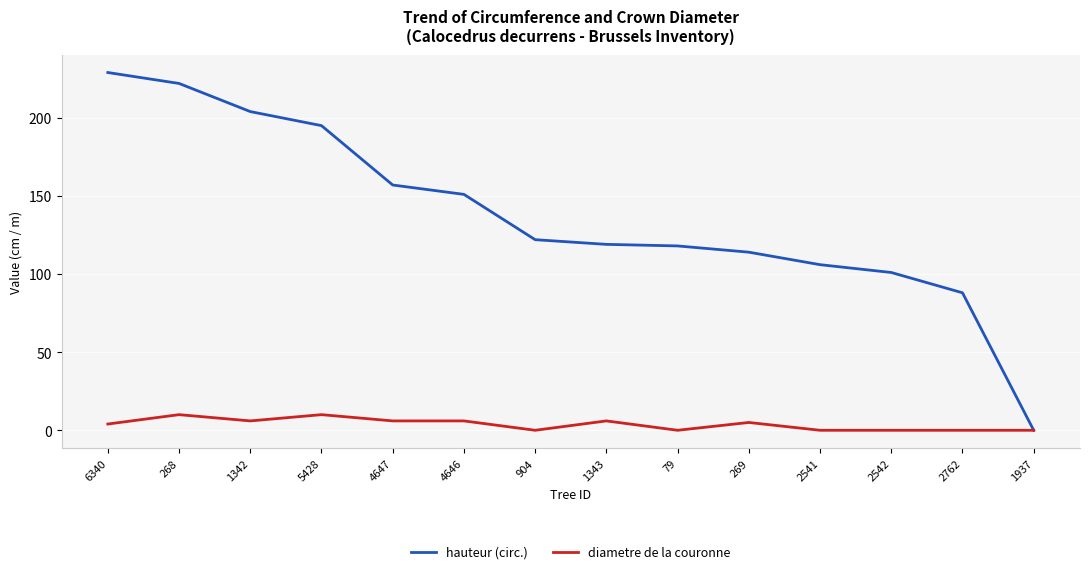

What is the total value across all series at 2542?

101